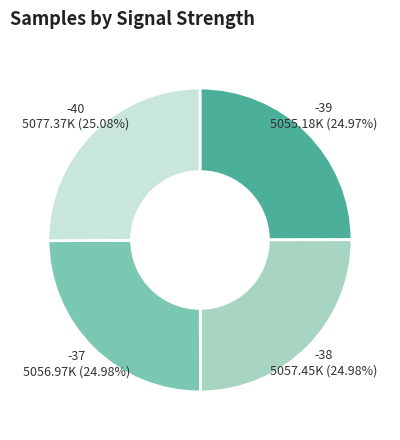

Is there any slice that represents more than half of the pie?

No